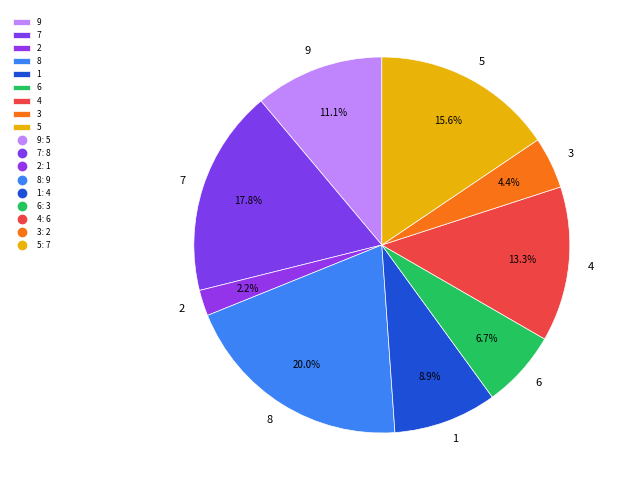

How many segments does this pie chart have?

9